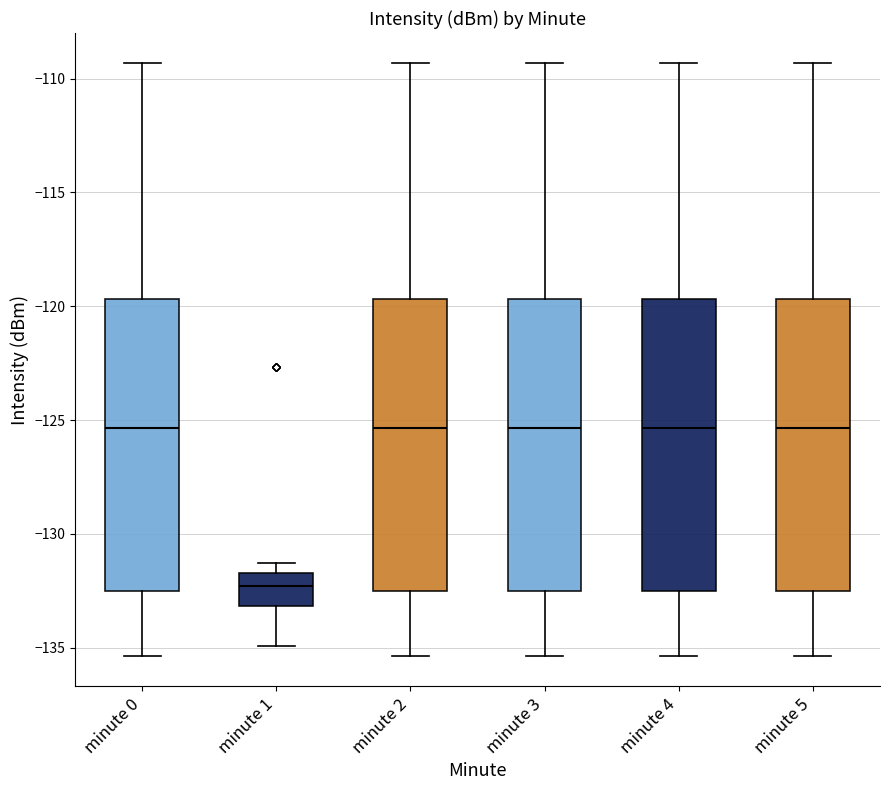

Reading left to right, transcribe this box plot: for each box, give where its median line is, the range the box spans, and where its two whiskers end, as read against the y-axis. The values are not printed on the chart, so give them approximately, as read against the axis.

minute 0: median -125.5, box -132.5 to -119.5, whiskers -135.5 to -109.5
minute 1: median -132.5, box -133.0 to -131.5, whiskers -135.0 to -131.5 (just above the box's upper edge)
minute 2: median -125.5, box -132.5 to -119.5, whiskers -135.5 to -109.5
minute 3: median -125.5, box -132.5 to -119.5, whiskers -135.5 to -109.5
minute 4: median -125.5, box -132.5 to -119.5, whiskers -135.5 to -109.5
minute 5: median -125.5, box -132.5 to -119.5, whiskers -135.5 to -109.5